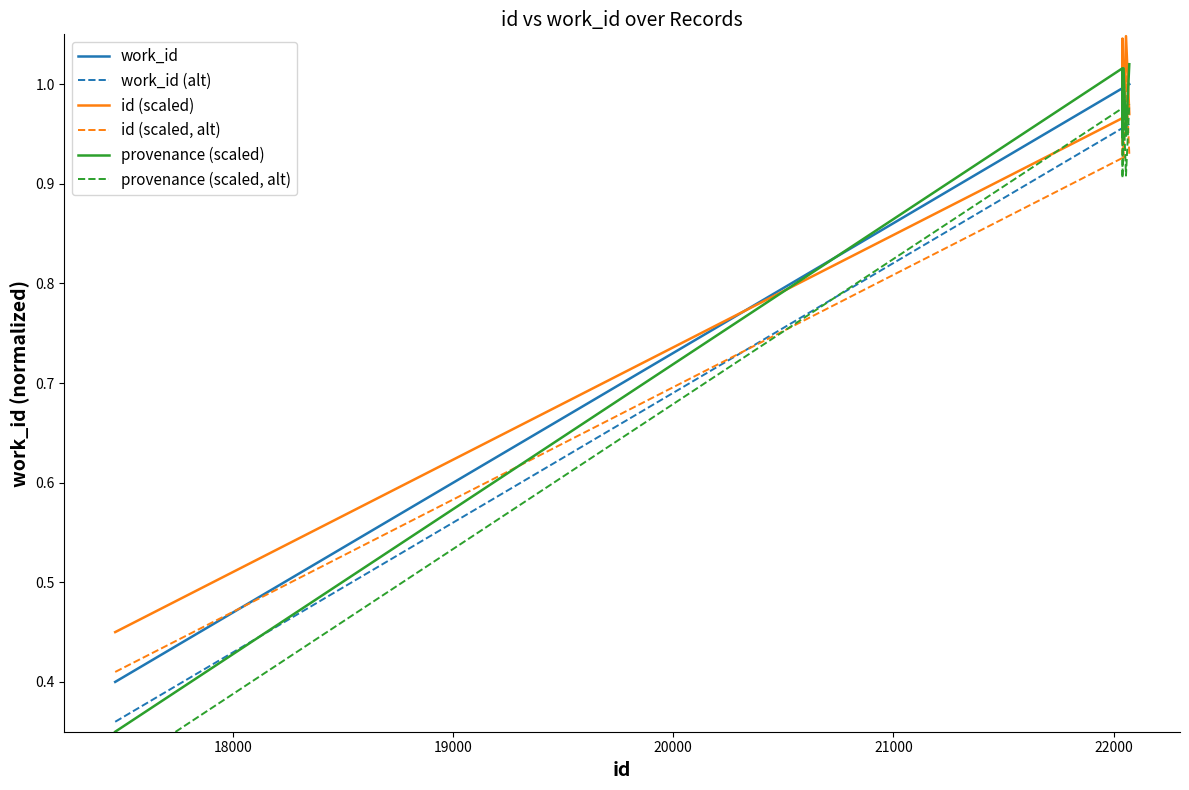

What is the minimum value for work_id (alt)?

0.4